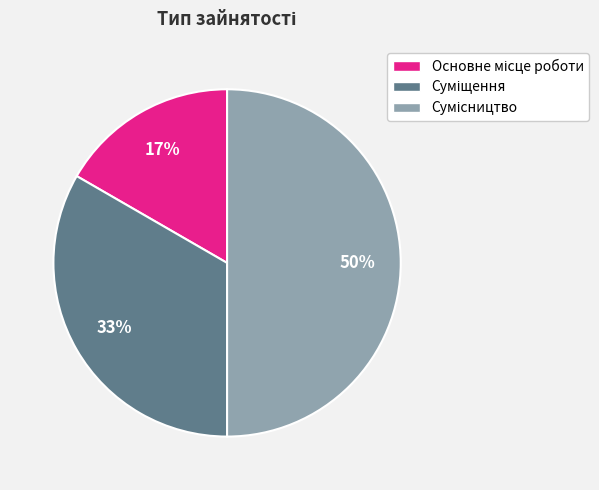

To the nearest percent, what is the average slice percentage?

33%